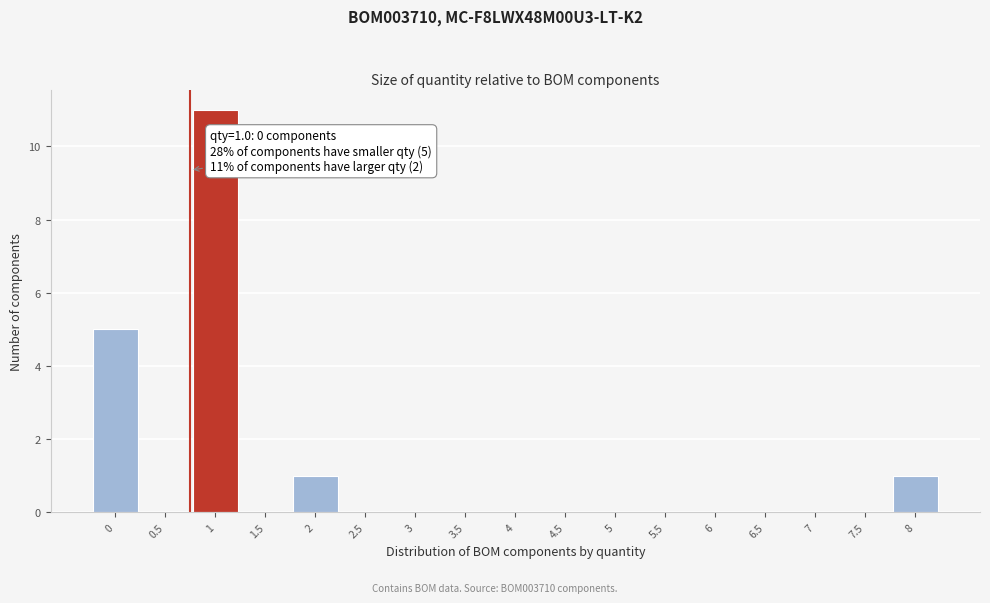

Reading left to right, extract all data points from this chart.

0=5	0.5=0	1=11	1.5=0	2=1	2.5=0	3=0	3.5=0	4=0	4.5=0	5=0	5.5=0	6=0	6.5=0	7=0	7.5=0	8=1